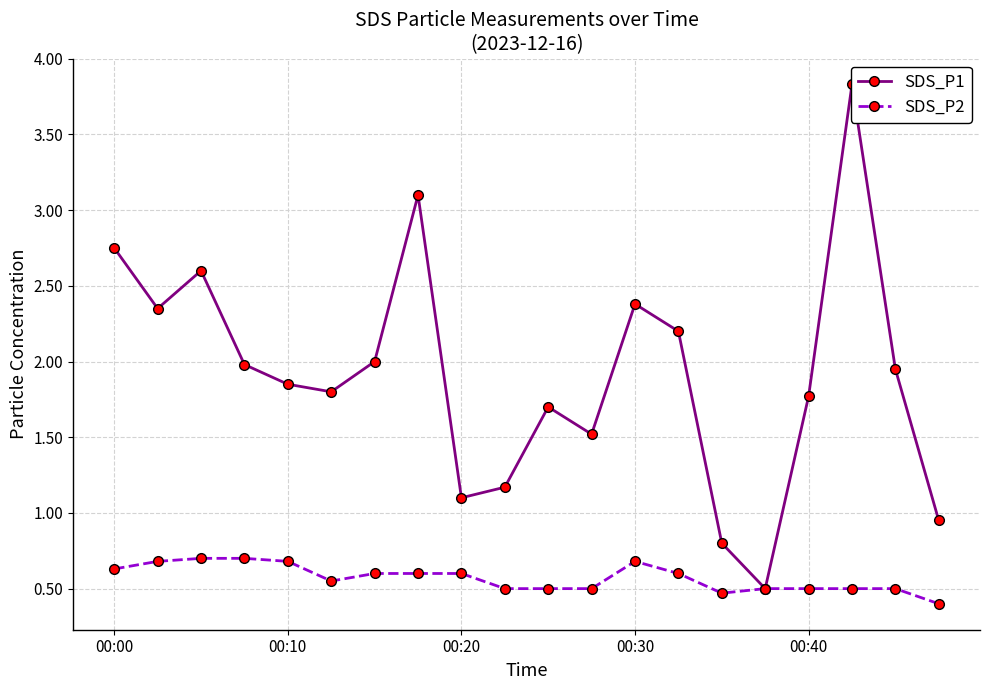

How many interior local valleys does the SDS_P2 series have?

2